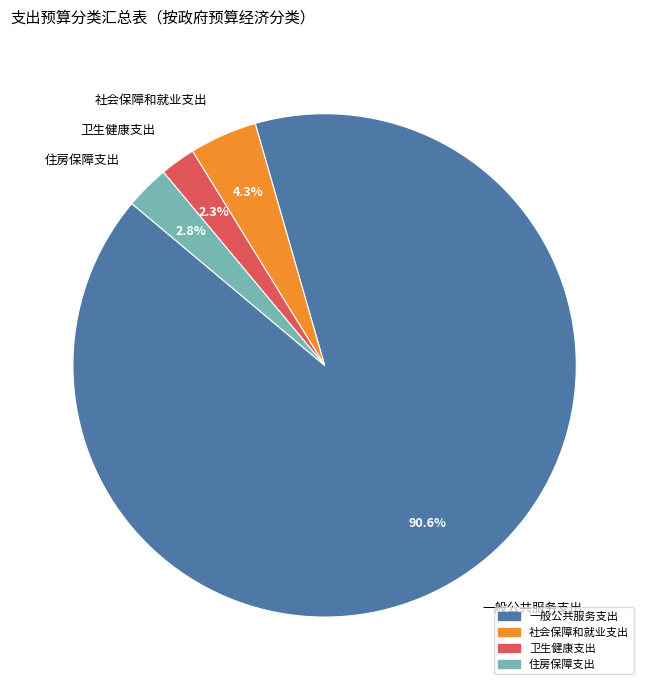

Which slice is the largest?

一般公共服务支出